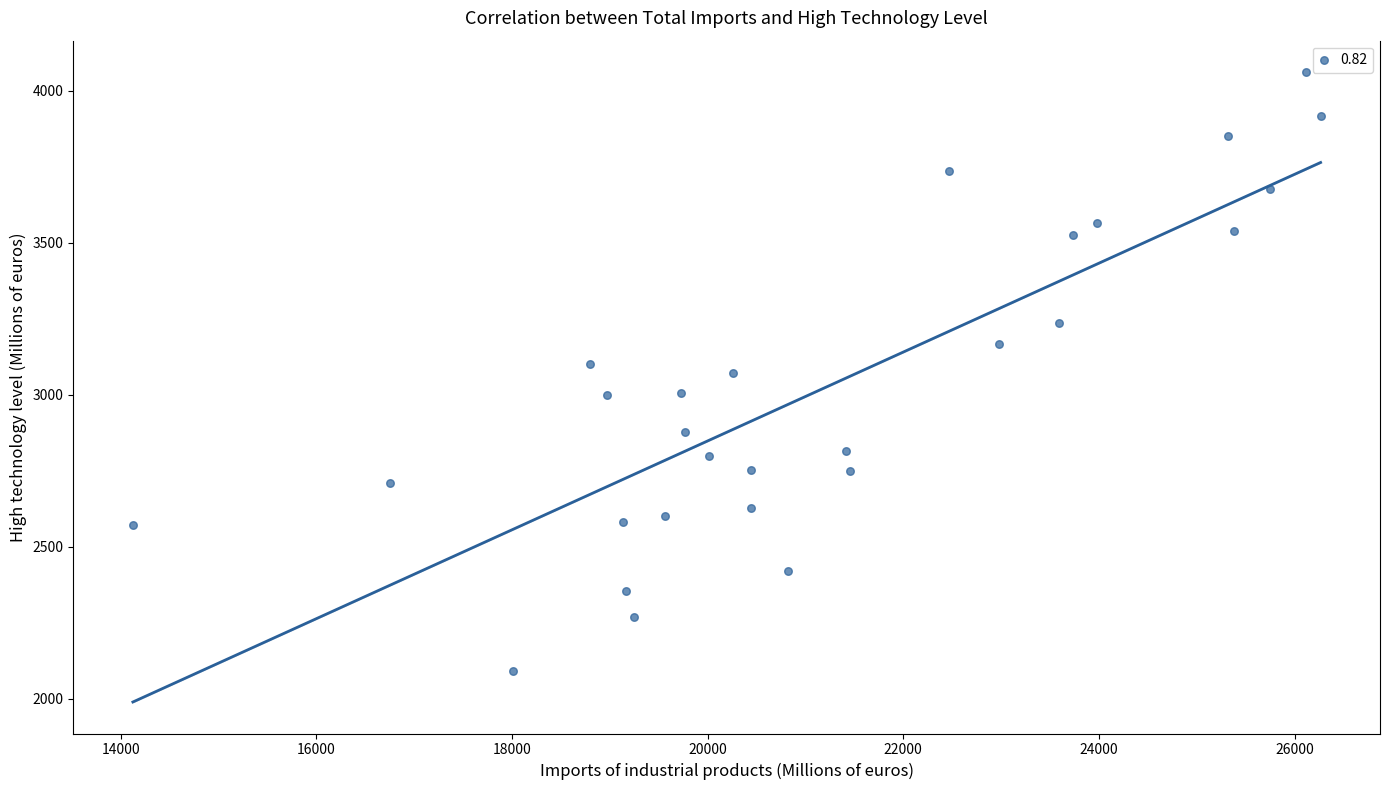

What is the range of X values (max minus min)?

12141.8